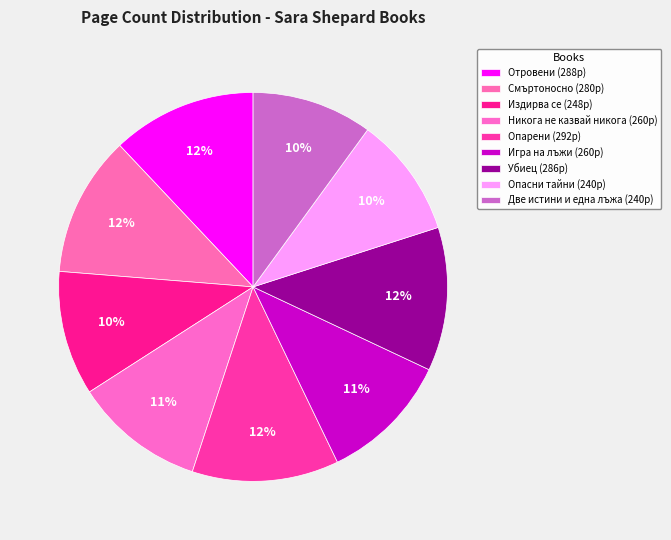

Do Игра на лъжи and Опарени together represent more than half of the pie?

No